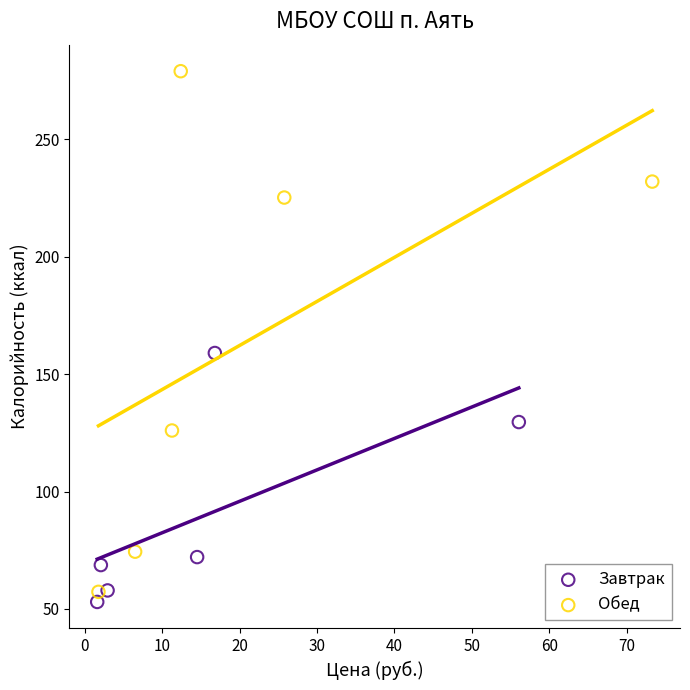

Which series contains the lowest Y value?

Завтрак